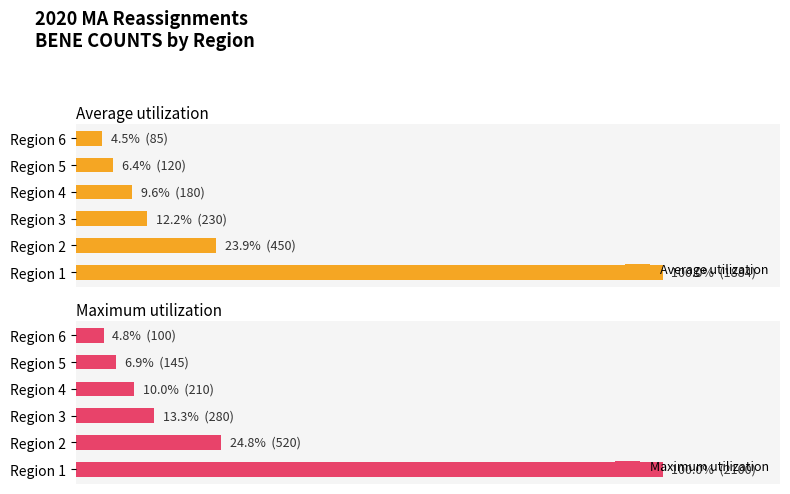

Where is Average utilization nearest to the value 52?

Region 2